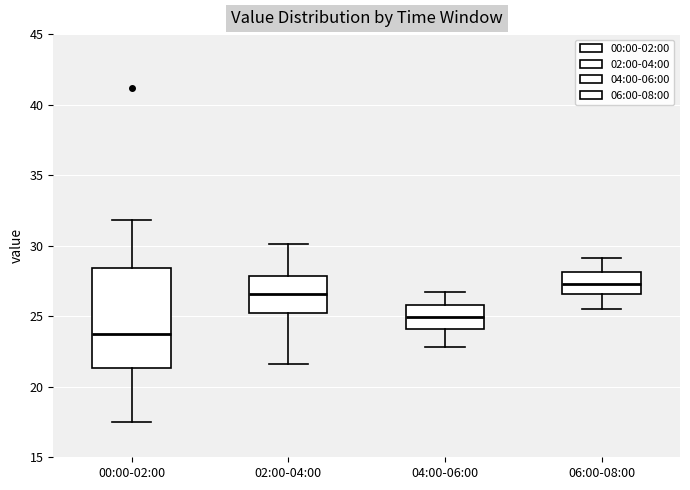

Which box is the tallest, from its lower edge to its upper edge?

00:00-02:00